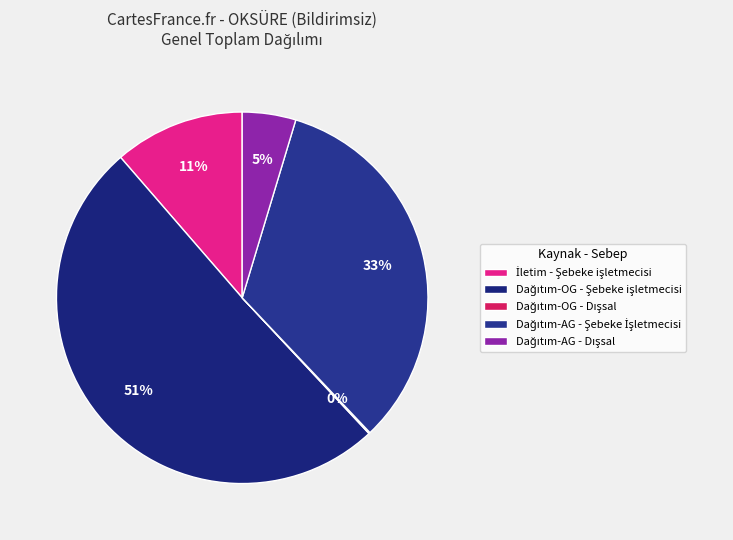

How many segments does this pie chart have?

5